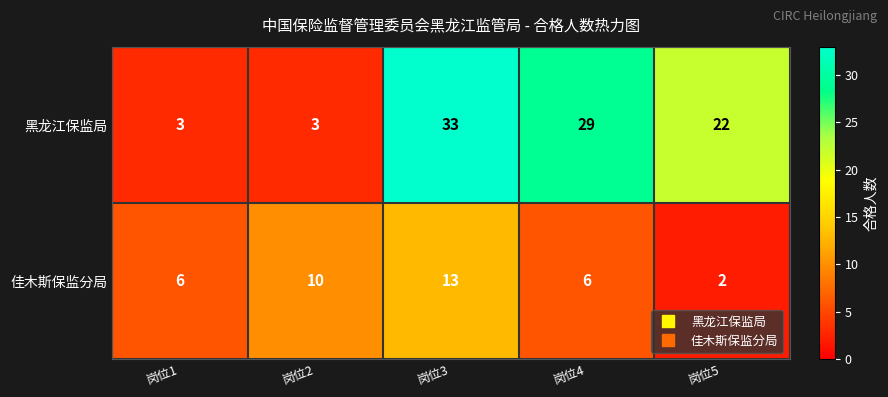

Between 岗位3 and 岗位4, which series saw the biggest shift?

佳木斯保监分局